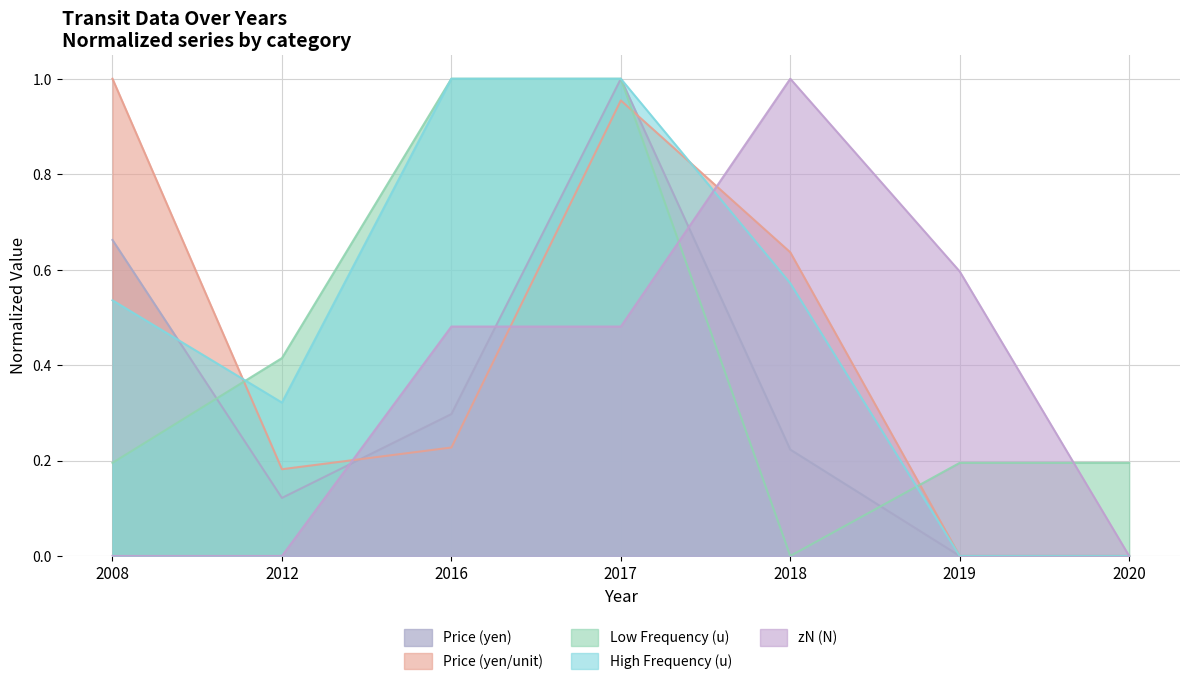

List the labels in order of Price (yen/unit) value, largest first.

2008, 2017, 2018, 2016, 2012, 2019, 2020